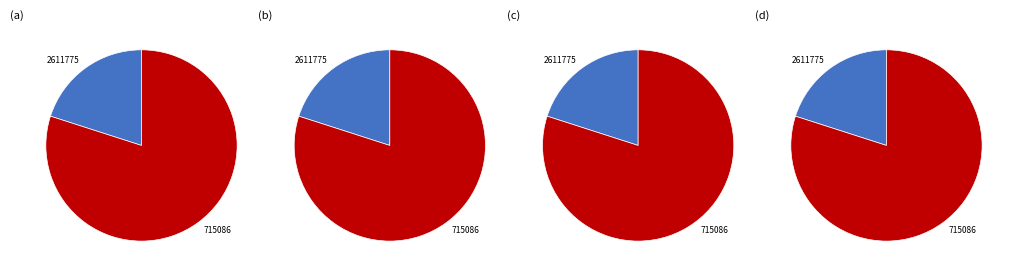

Which has a higher value, 715086 or 2611775?

715086